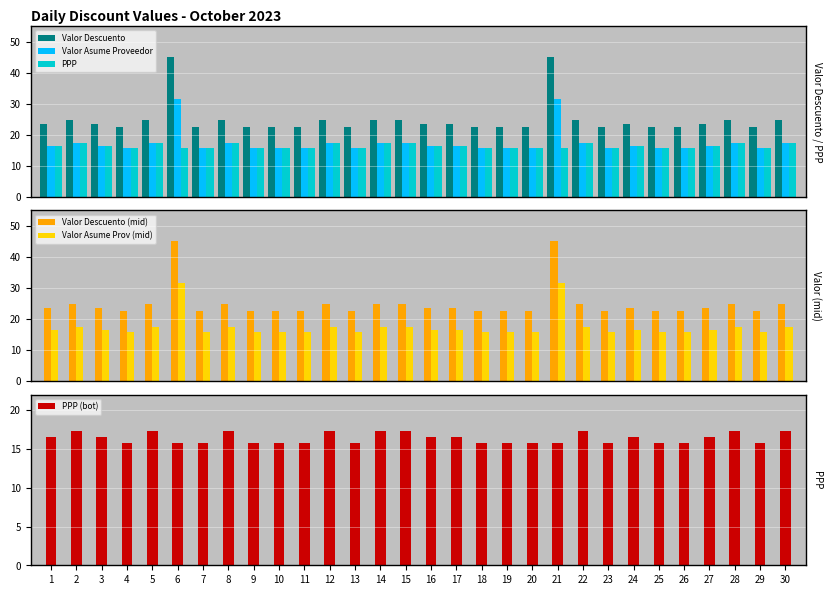

What is the difference between the second highest and minimum values in the PPP (bot) series?

1.6